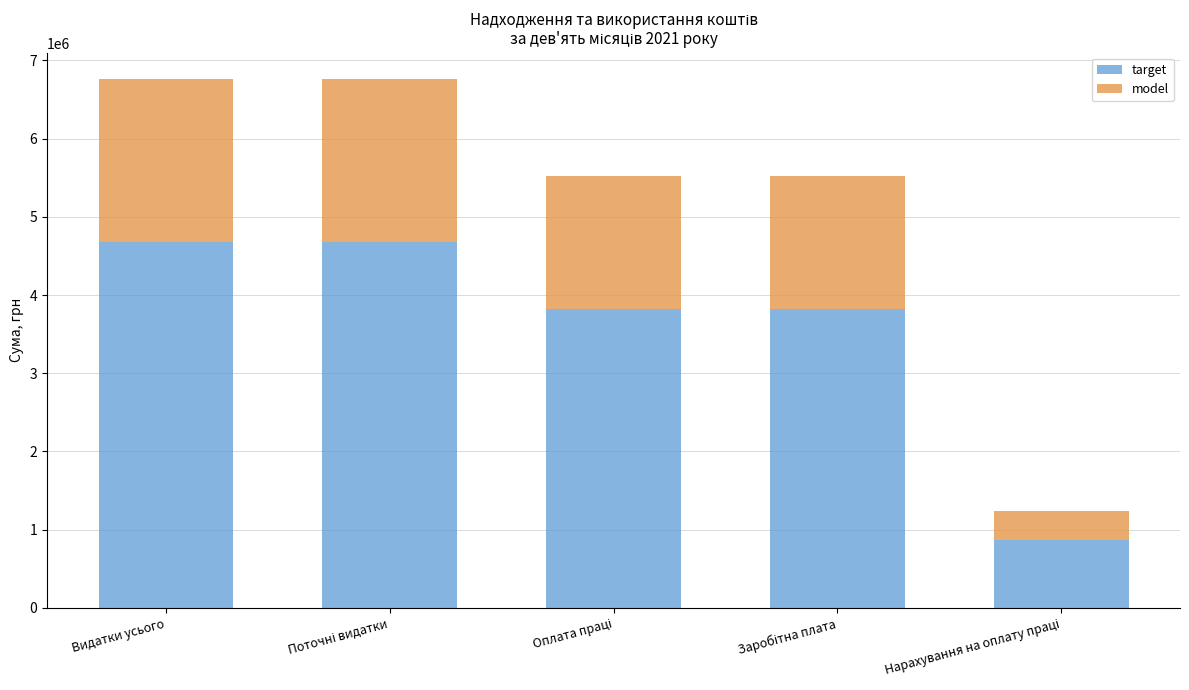

What is the difference between the maximum and minimum values in the target series?

3821832.5